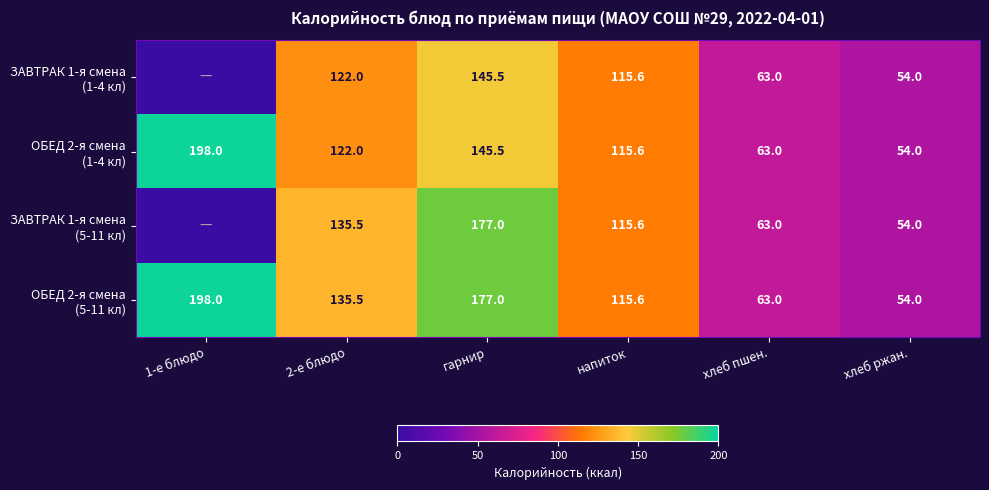

At how many categories does at least one series exceed 147?

2